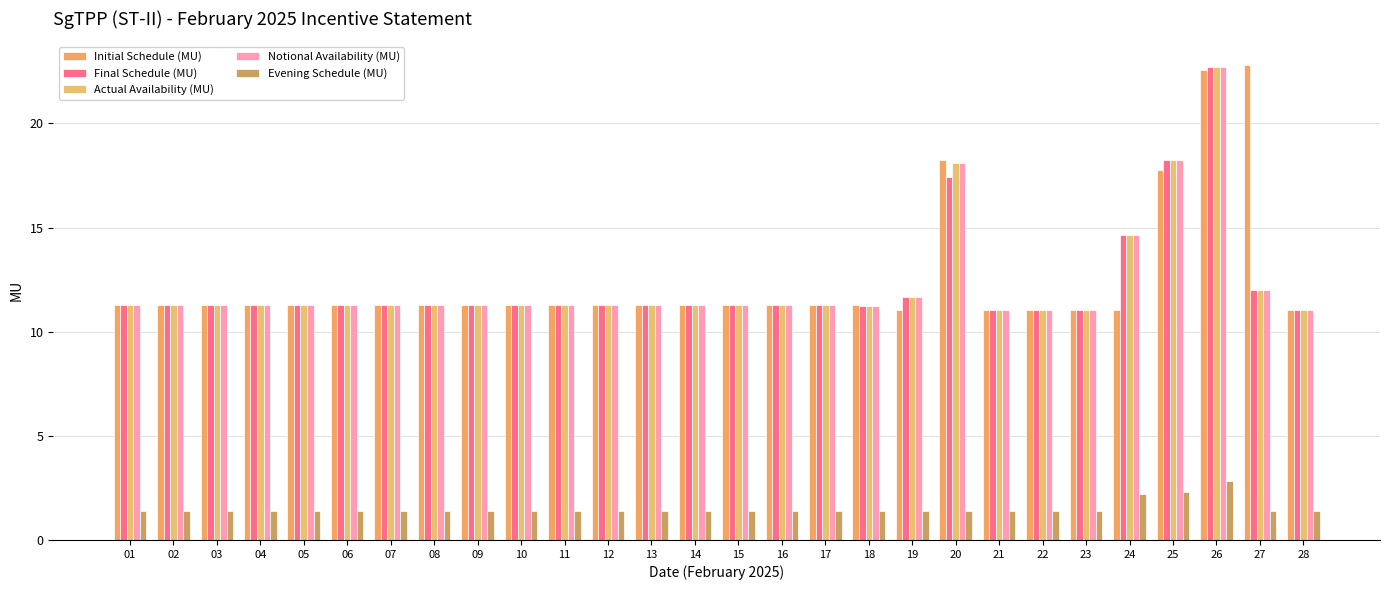

Does the chart contain any negative values?

No